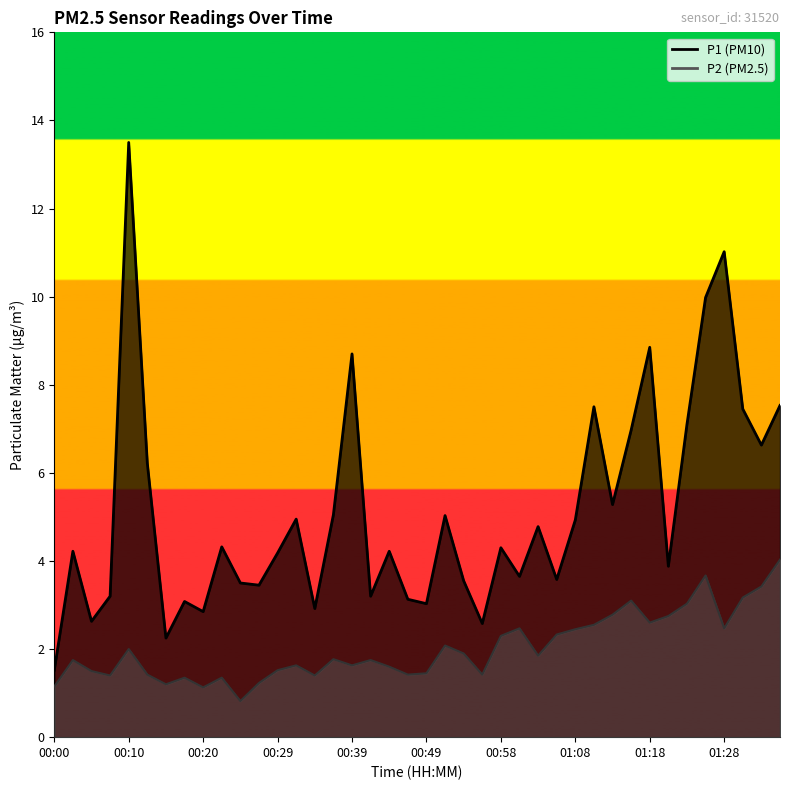

Which series has the largest total across all categories?

P1